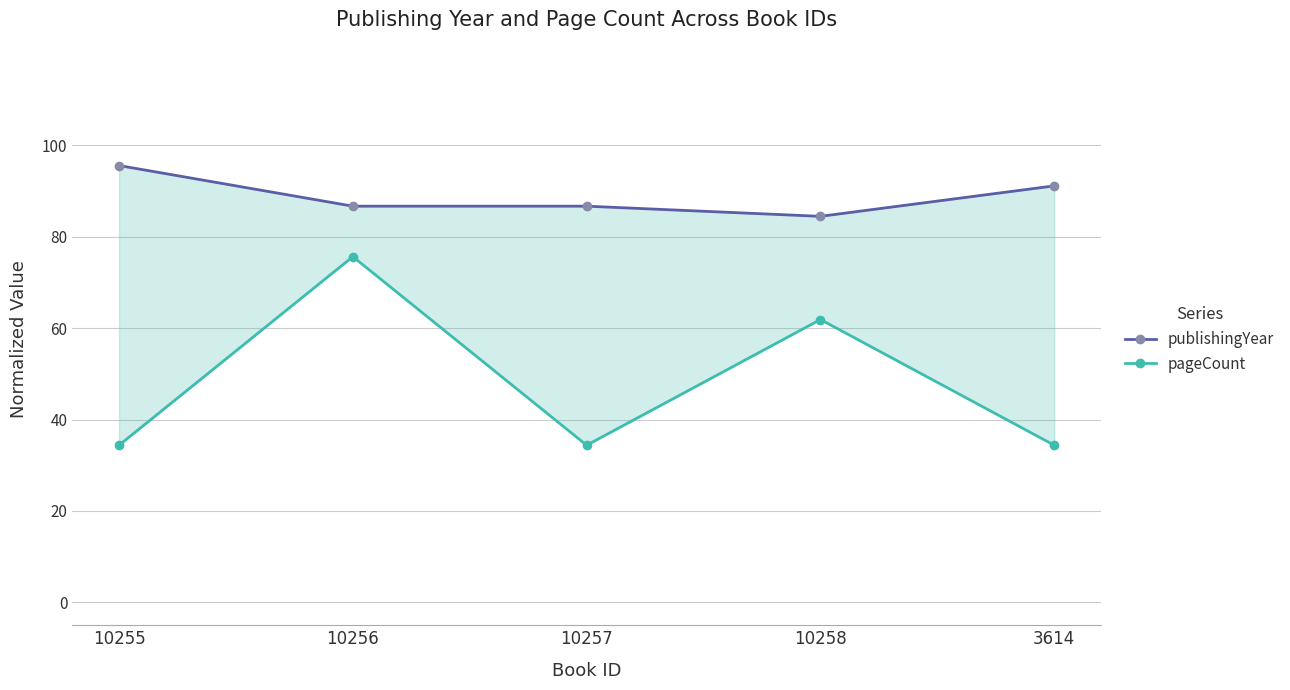

Which series has the widest spread of values?

pageCount